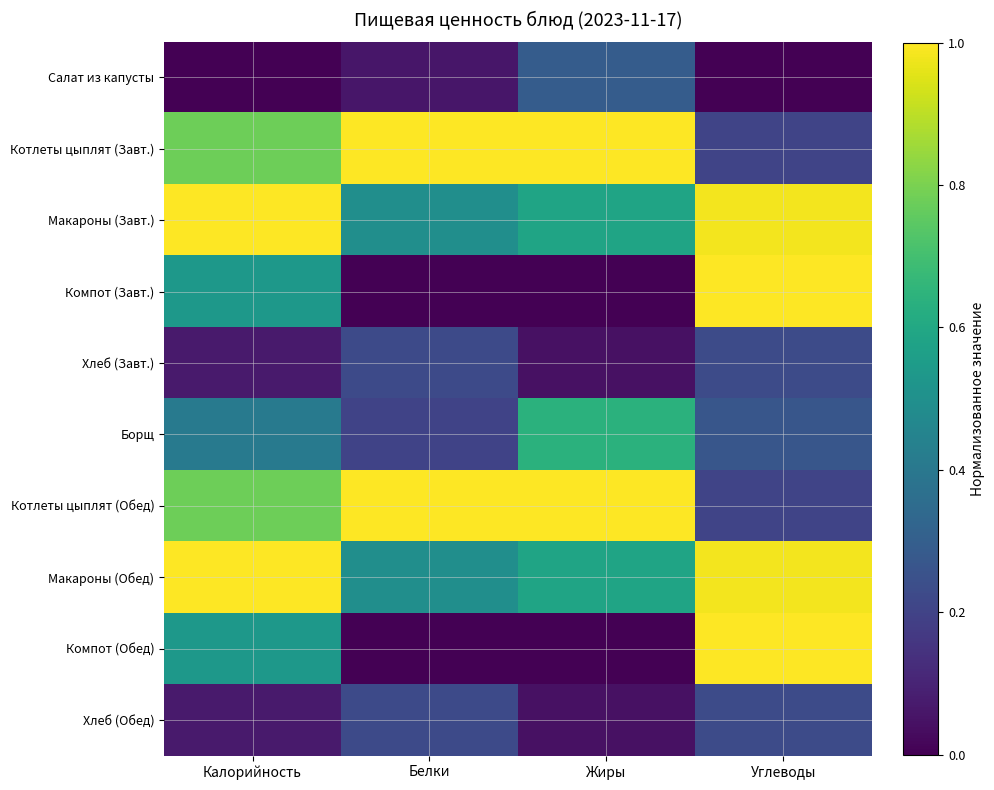

What is the greatest value displayed?

1.0